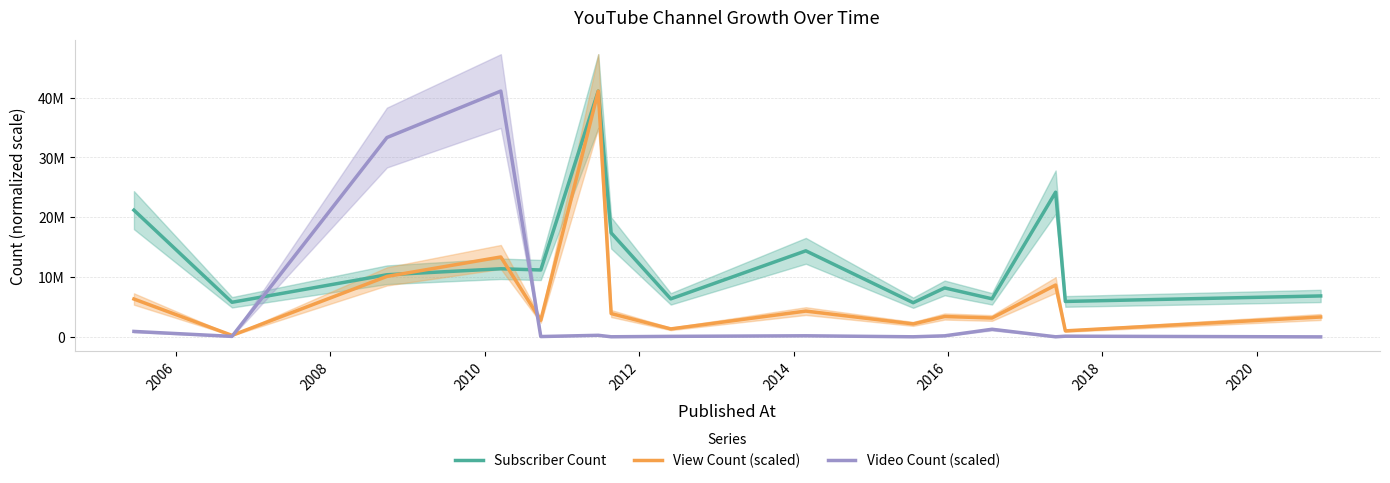

In View Count (scaled), how many points are higher than both neighbors (excluding endpoints)?

5